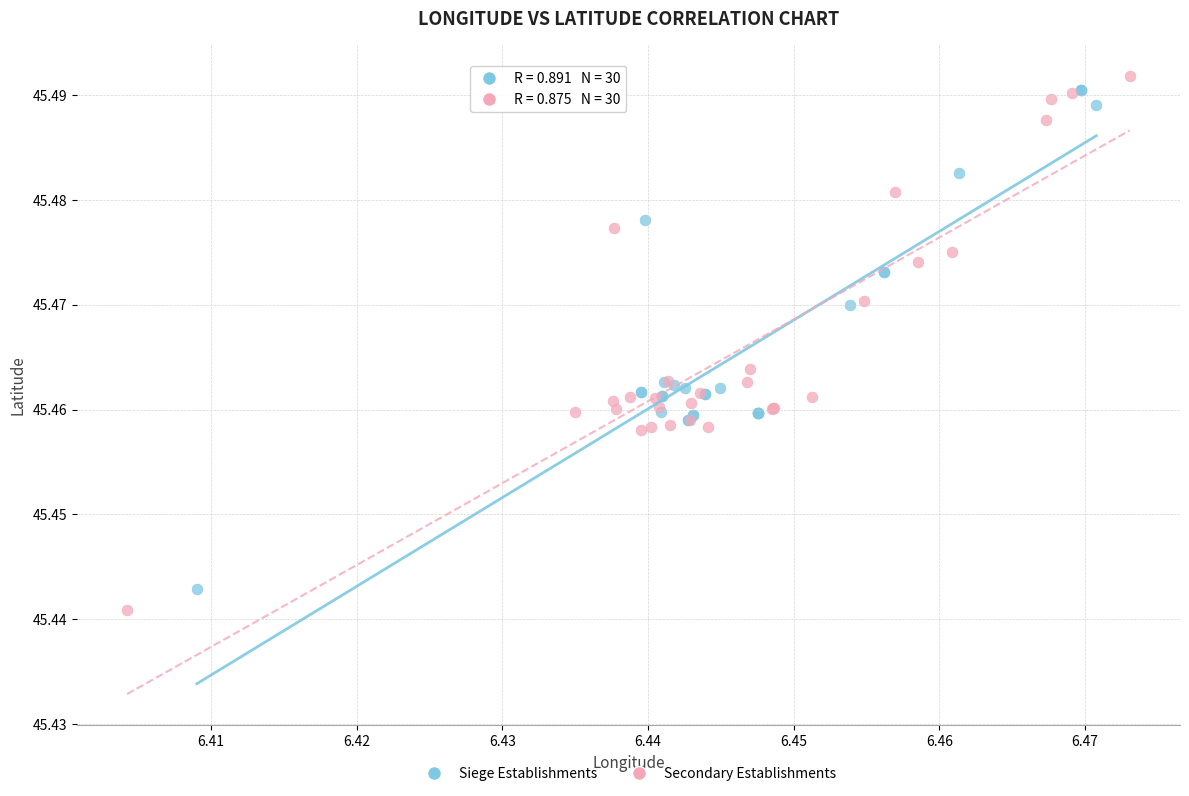

Which series contains the highest Y value?

Secondary Establishments